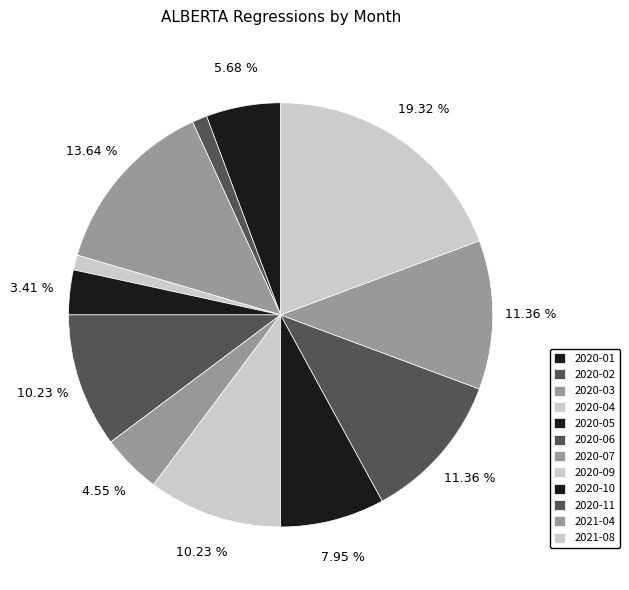

Which category has the biggest portion of the pie?

2021-08